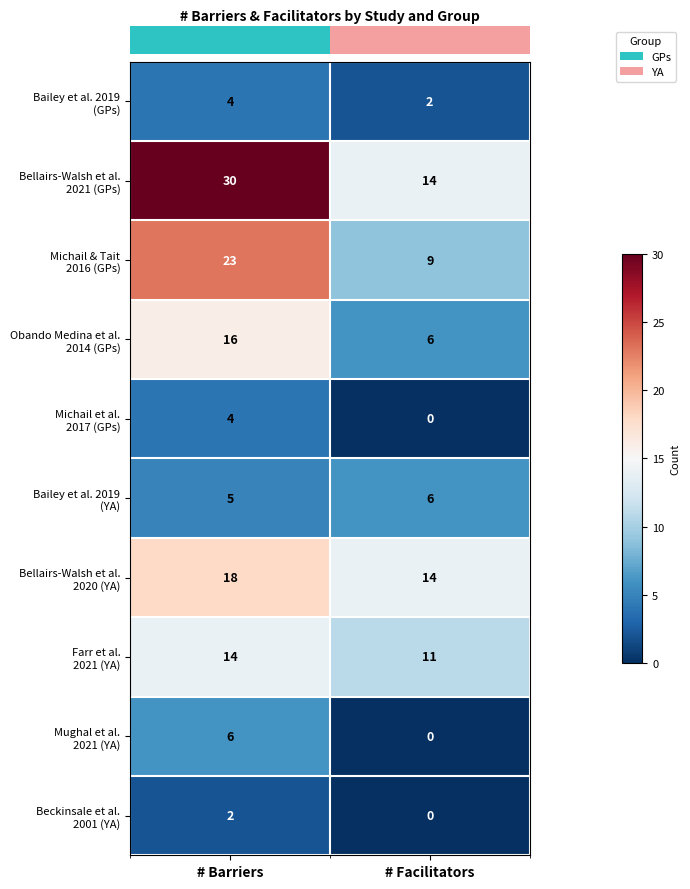

What is the difference between the highest and lowest values at # Facilitators?

14